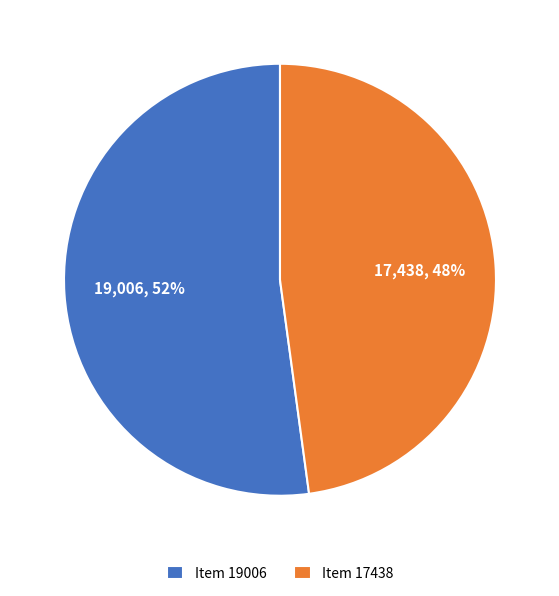

Which slice is the smallest?

Item 17438